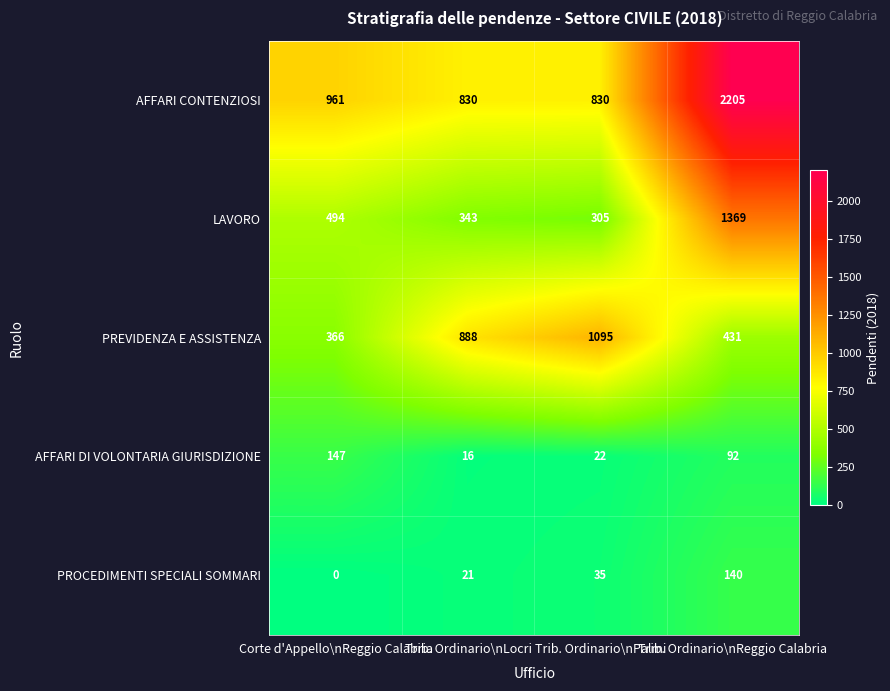

What is the approximate value of PROCEDIMENTI SPECIALI SOMMARI at Trib. Ordinario\nLocri?

21